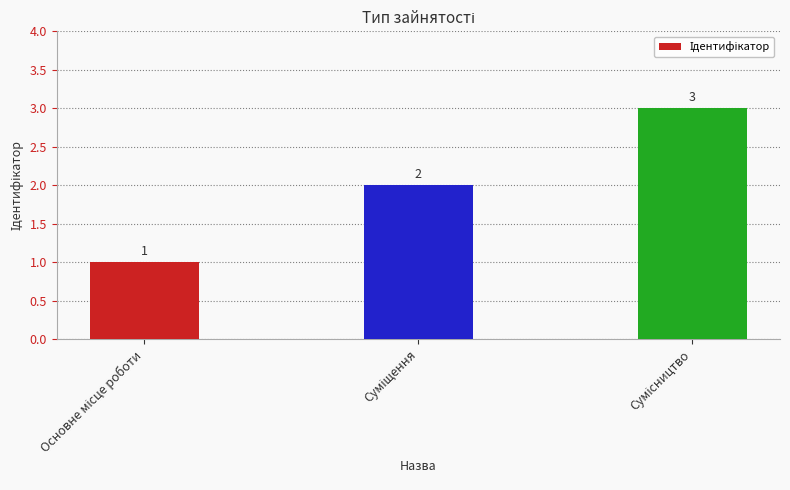

How many data points are less than 2?

1